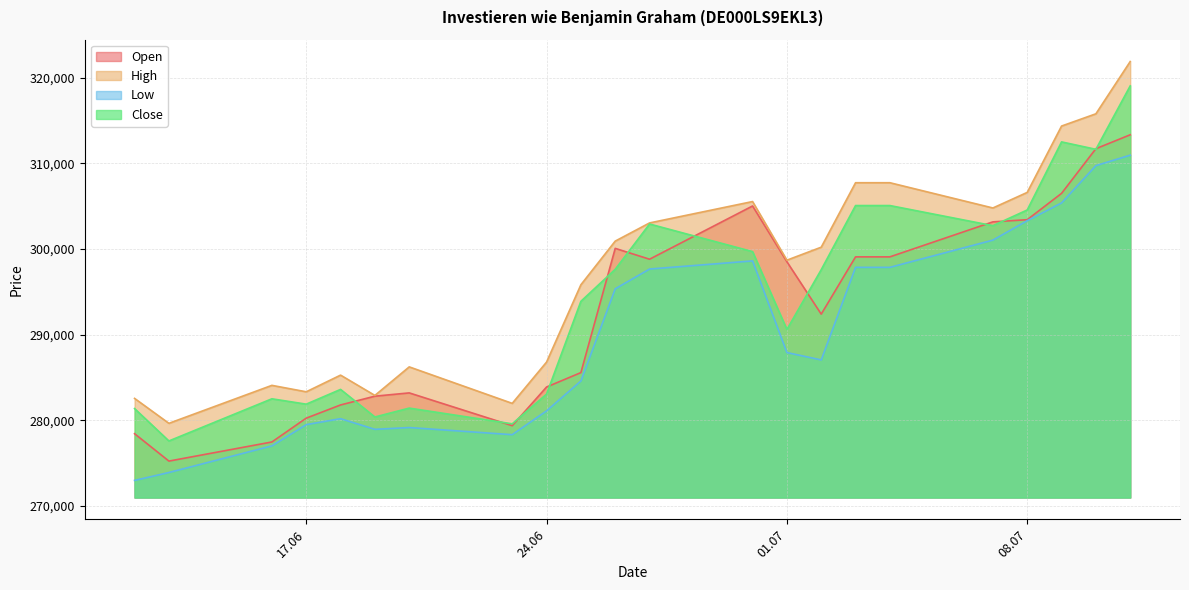

What is the lowest value of the High series?

279632